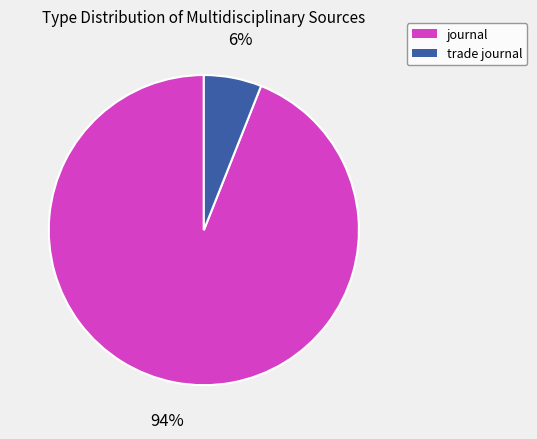

True or false: trade journal accounts for 6% of the total.

True